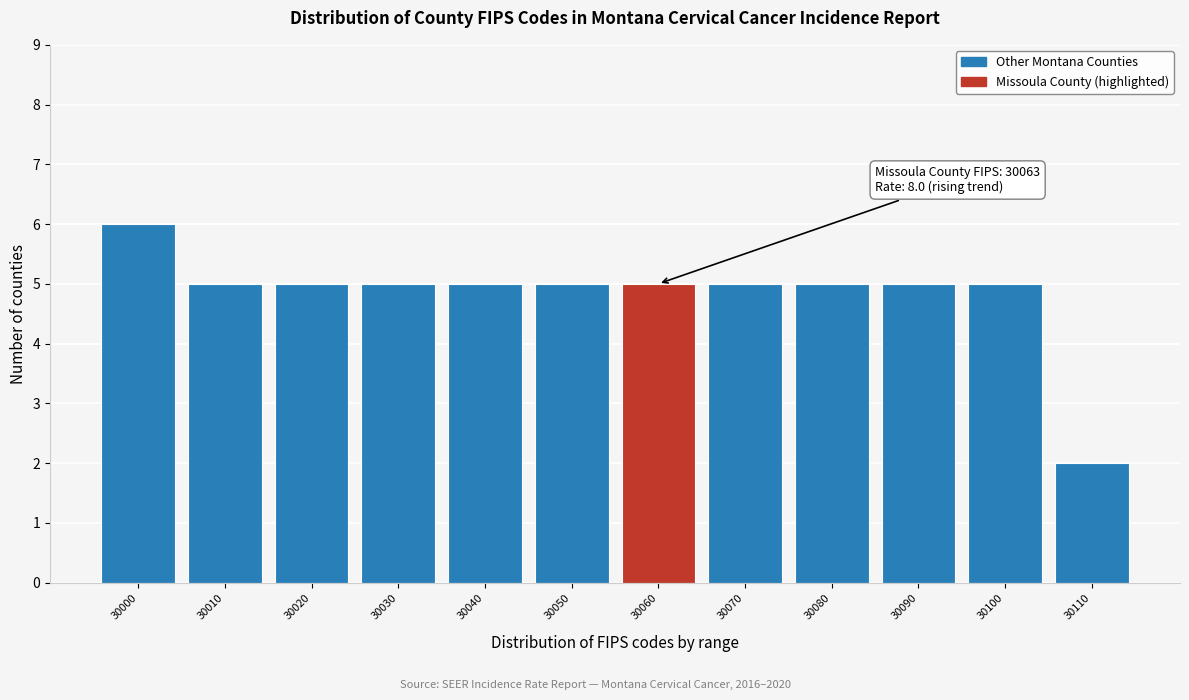

Reading left to right, transcribe all the data shown in this chart.

30000=6	30010=5	30020=5	30030=5	30040=5	30050=5	30060=5	30070=5	30080=5	30090=5	30100=5	30110=2